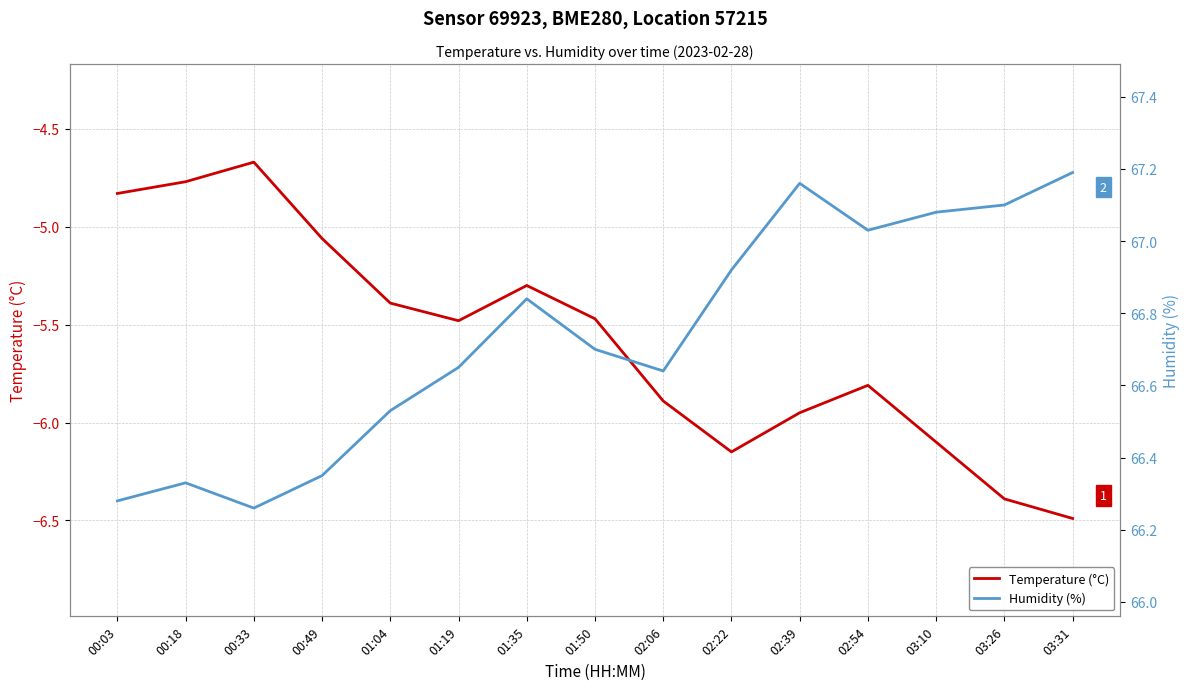

True or false: Temperature (°C) and Humidity (%) intersect in this chart.

False